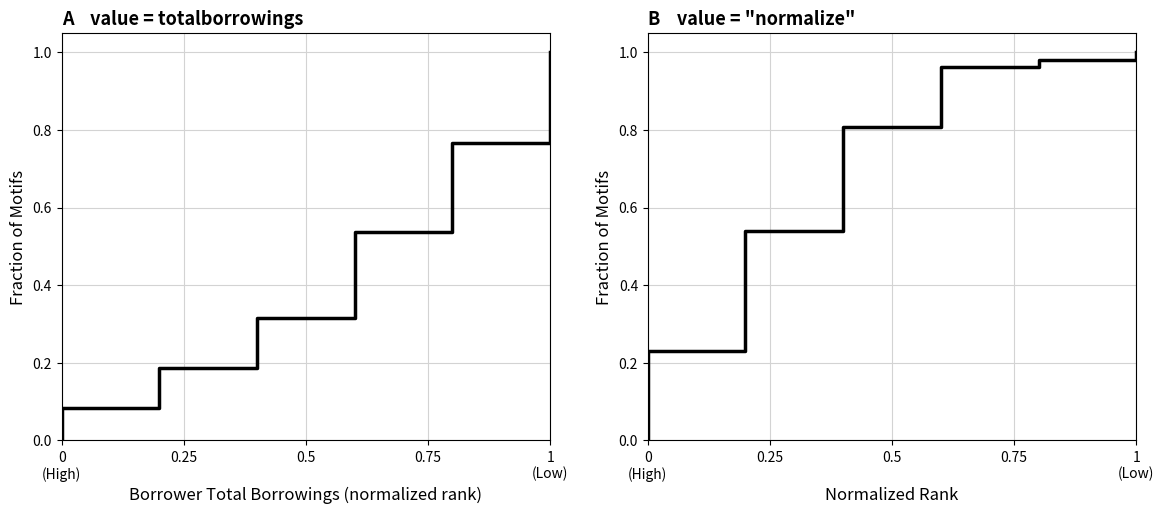

The Borrower total borrowings (cumulative fraction) series shows 0.6 at 0.75. True or false?

False